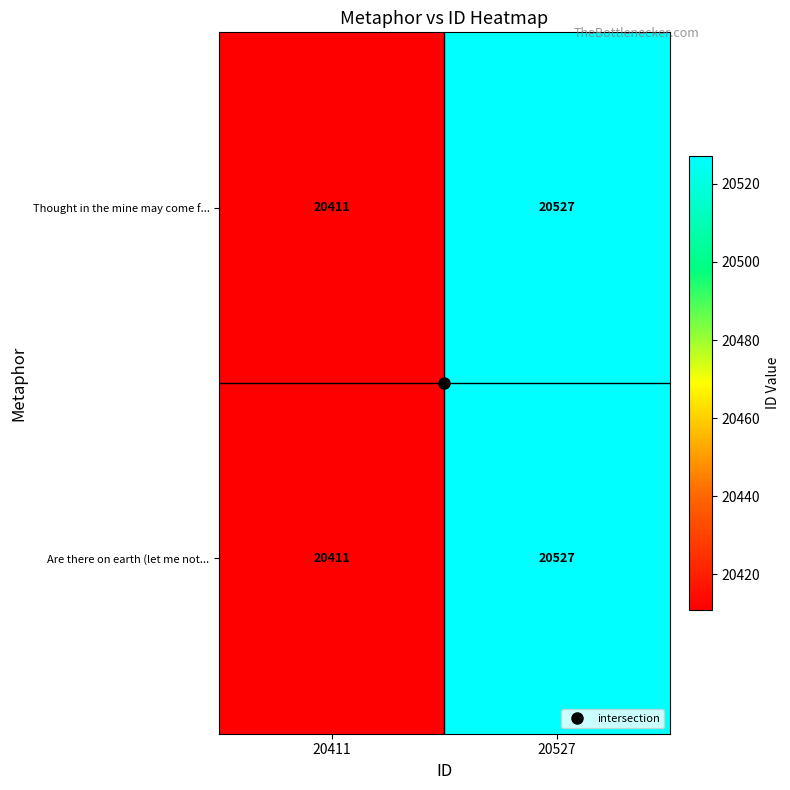

List the labels in order of Are there on earth (let me not... value, largest first.

20527, 20411